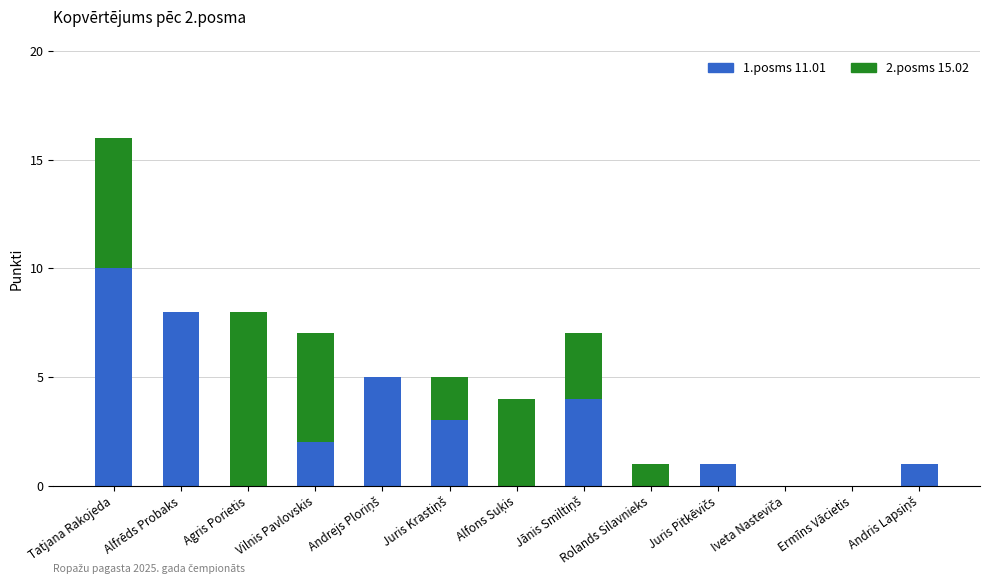

How many categories are shown in the chart?

13